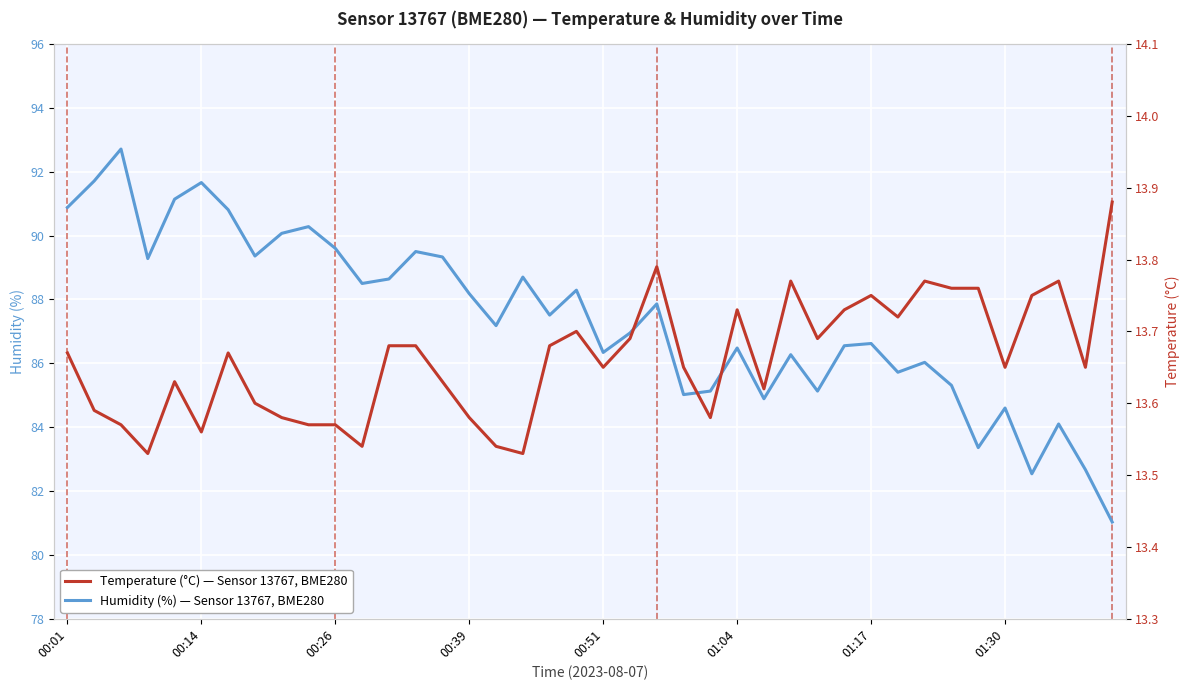

What is the difference between the second highest and minimum values in the Temperature (°C) series?

0.3